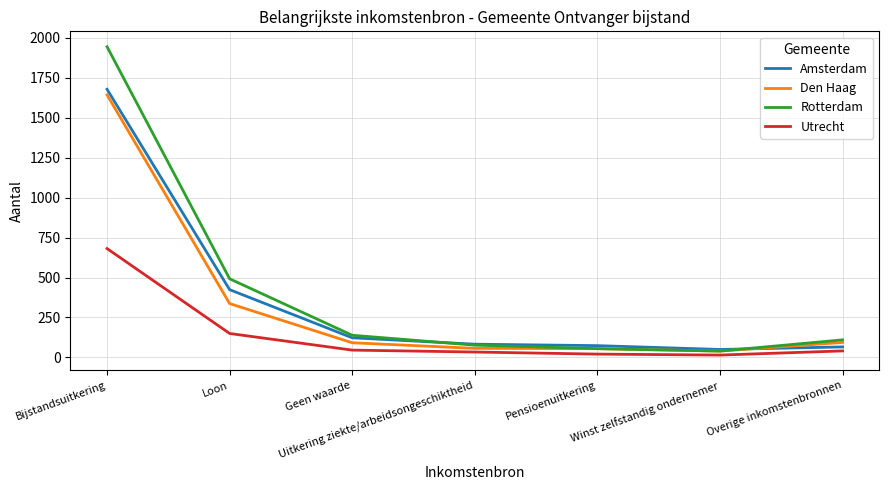

At which label does Rotterdam first exceed 110?

Bijstandsuitkering